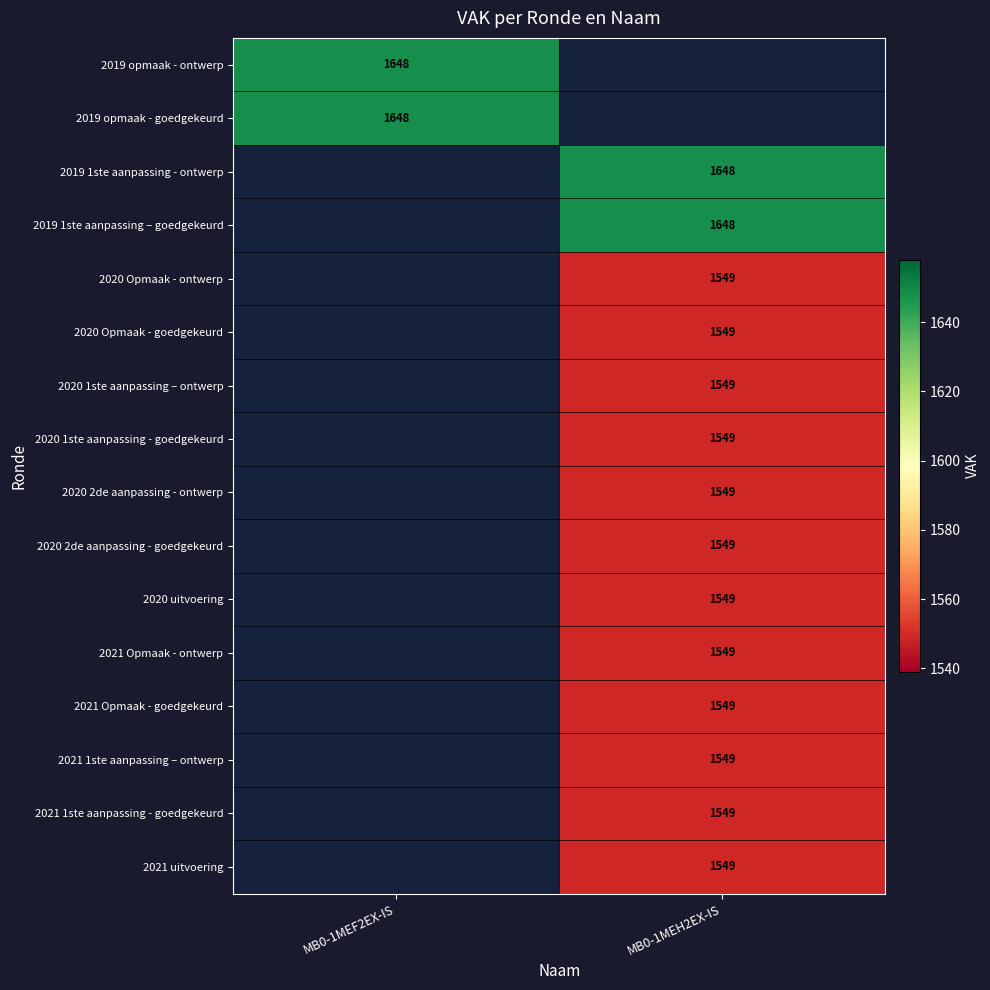

Which has a higher value, MB0-1MEF2EX-IS or MB0-1MEH2EX-IS?

MB0-1MEH2EX-IS